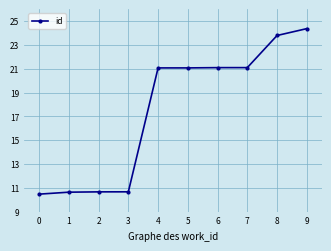

Is it true that the value at 6 is 36964?

False